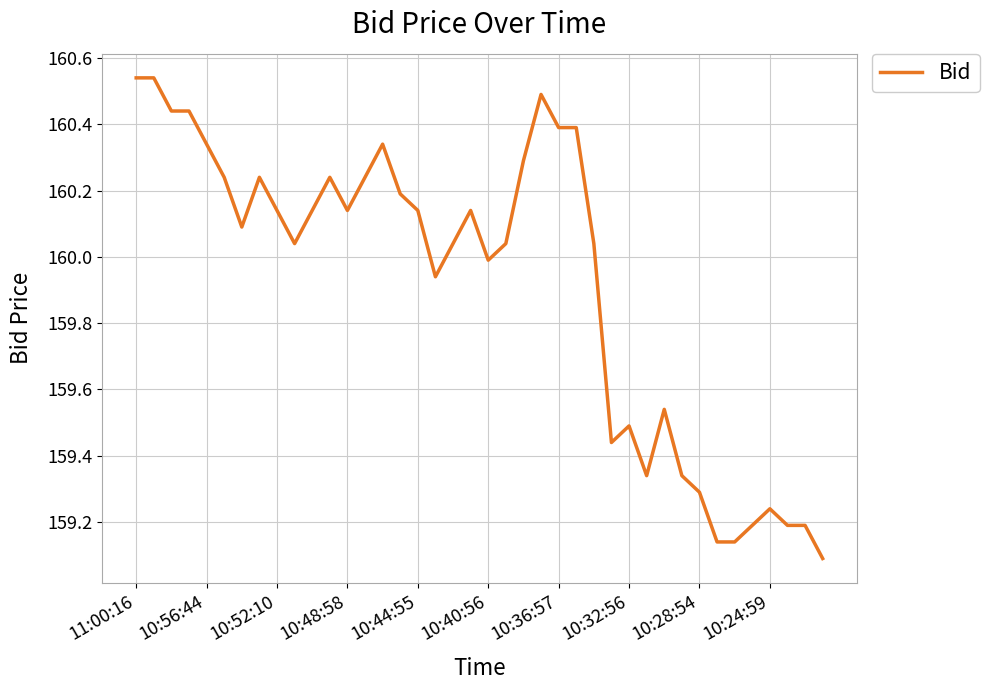

Does the chart have visible grid lines?

Yes